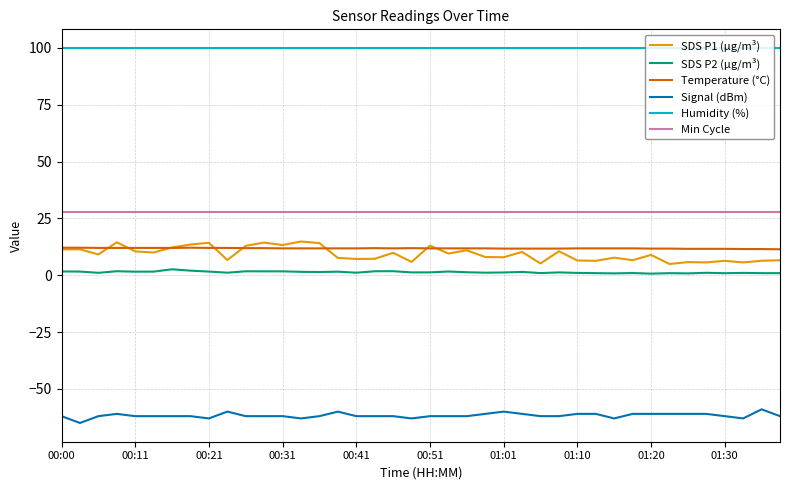

True or false: Min Cycle and Humidity (%) cross at least once.

False